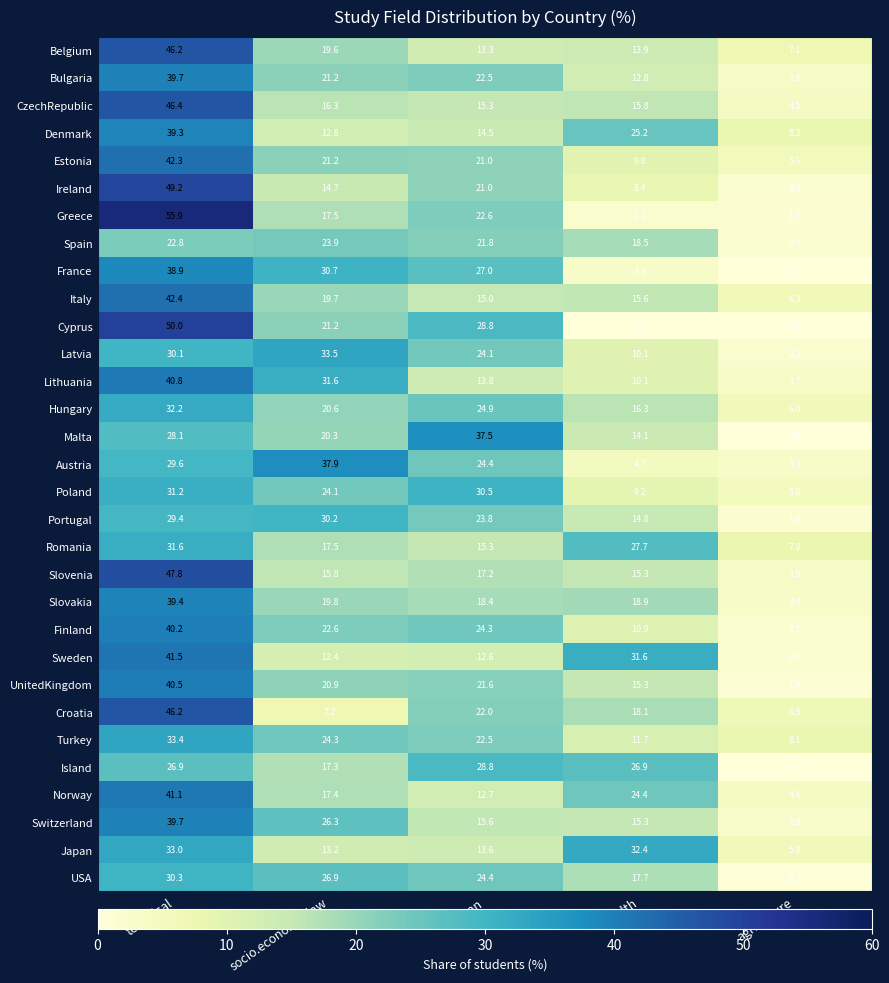

What is the difference between the maximum and minimum values in the Greece series?

54.2